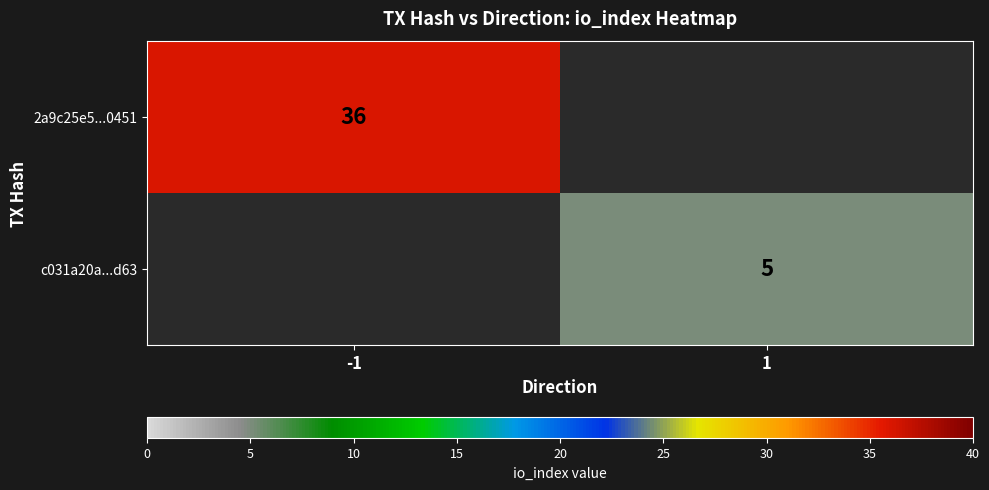

The c031a20a...d63 series shows 5 at 1. True or false?

True